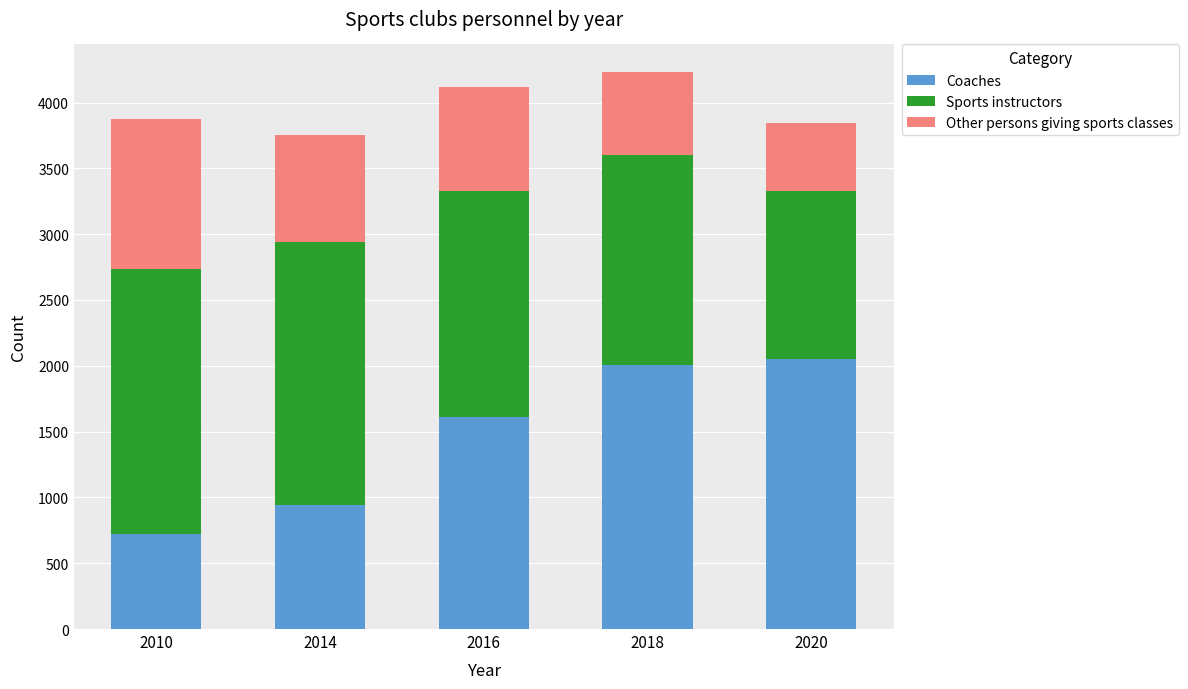

At which label is Coaches closest to 1385?

2016